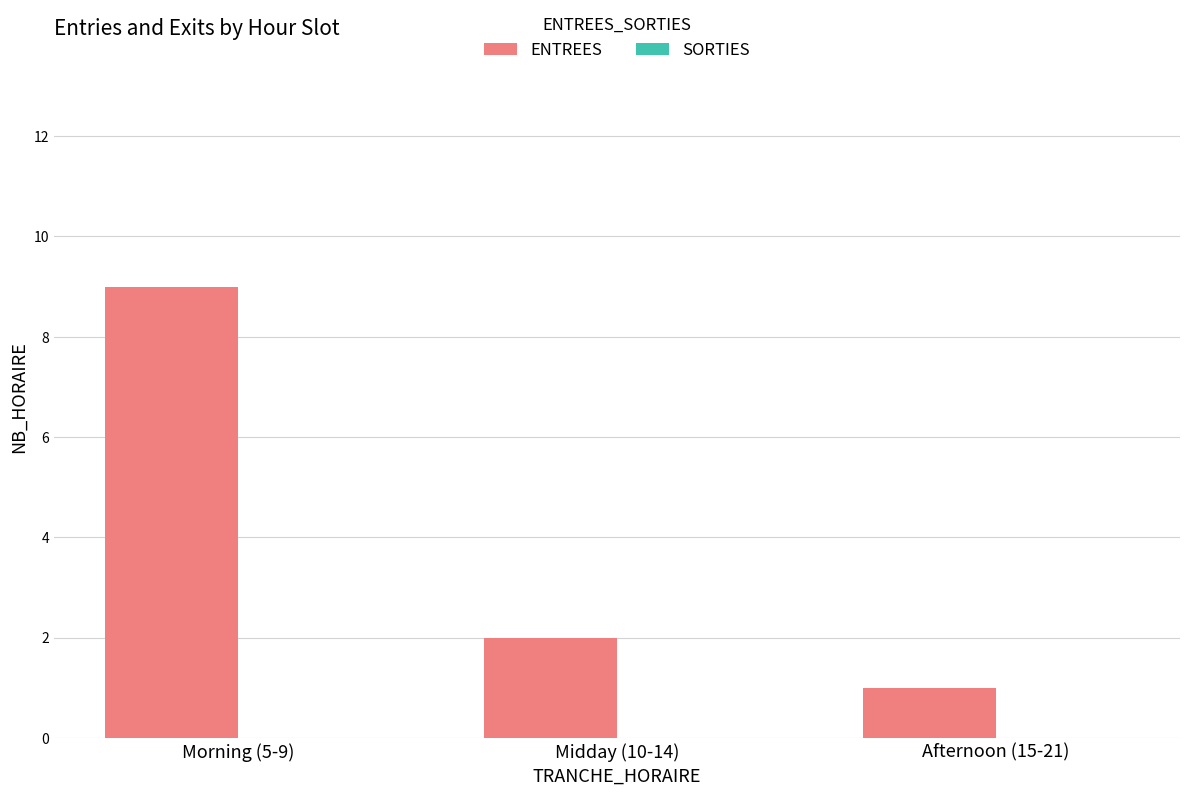

List the labels in order of value, largest first.

Morning (5-9), Midday (10-14), Afternoon (15-21)